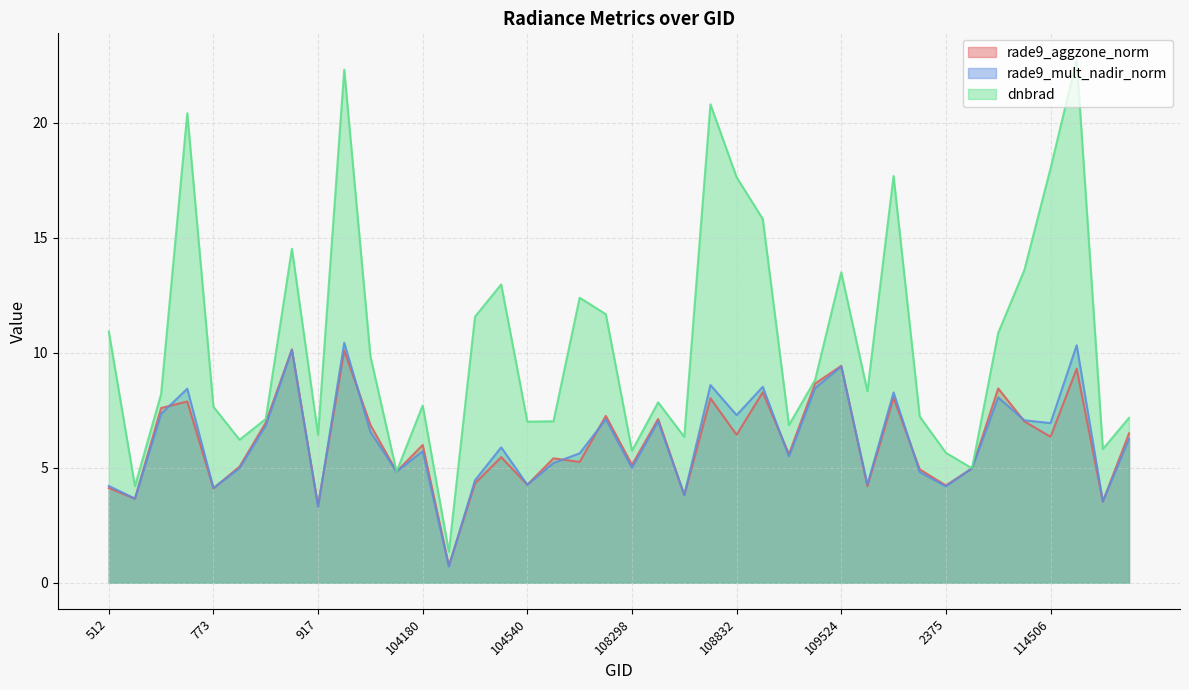

List the series in order of their peak value, lowest first.

rade9_aggzone_norm, rade9_mult_nadir_norm, dnbrad